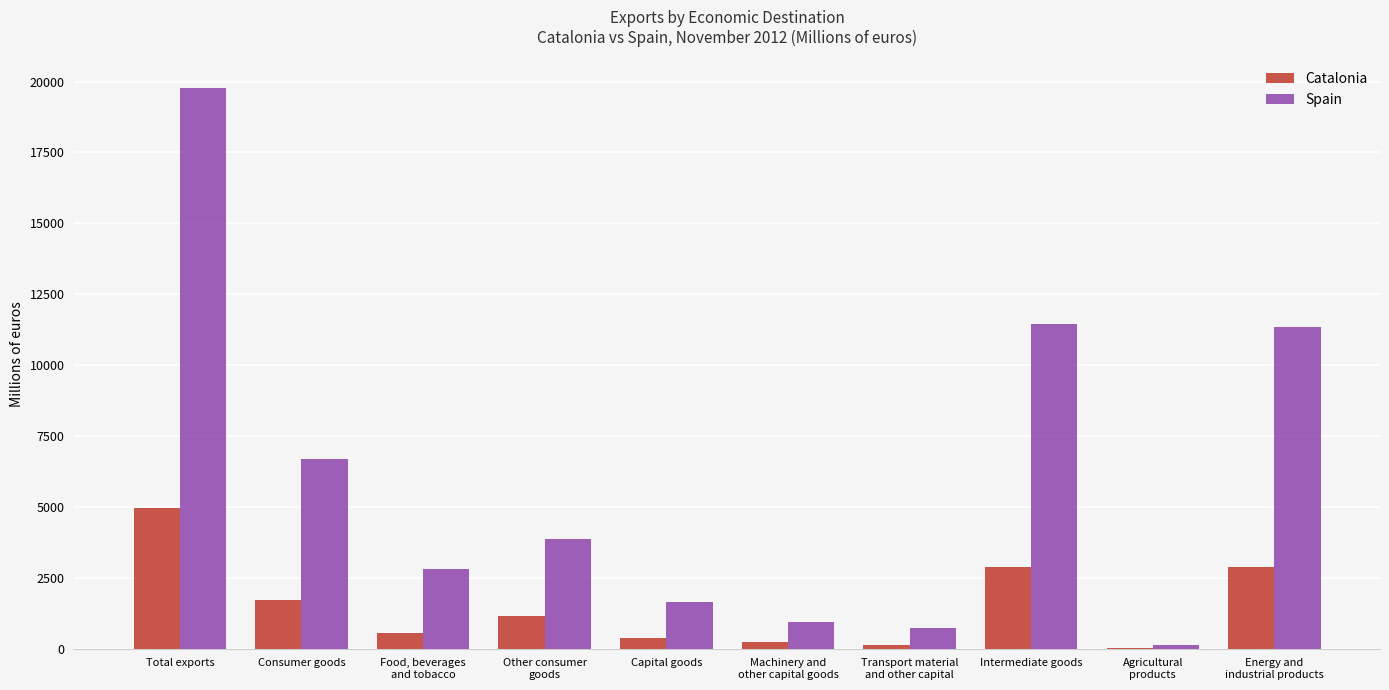

How many data points does each series have?

10